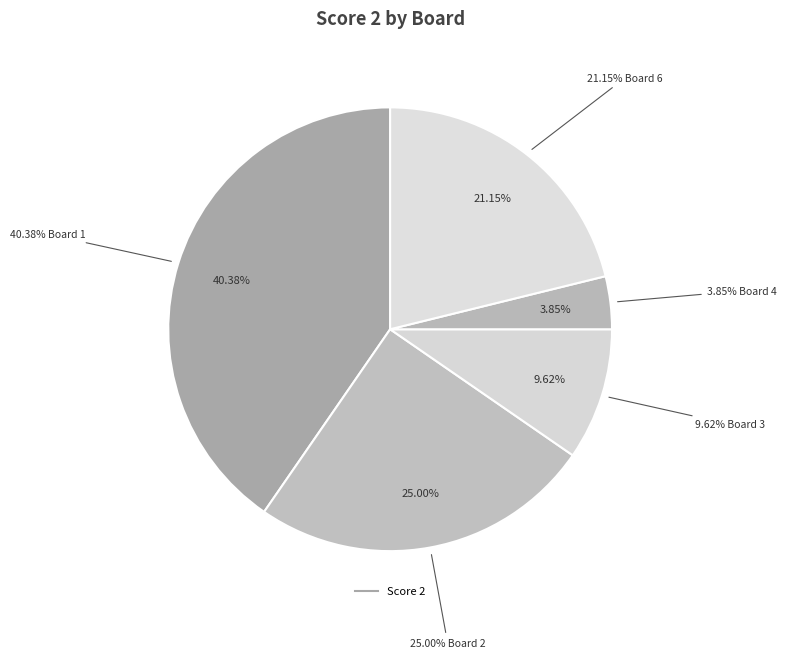

Does Board 3 represent more than half of the total?

No